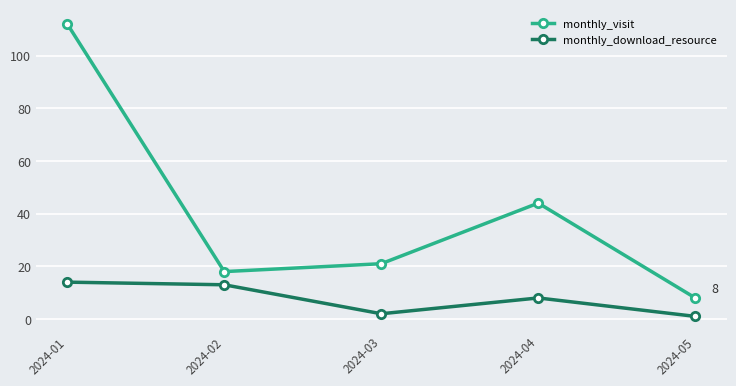

Reading left to right, list all the values displayed in this chart.

monthly_visit: 2024-01=112	2024-02=18	2024-03=21	2024-04=44	2024-05=8
monthly_download_resource: 2024-01=14	2024-02=13	2024-03=2	2024-04=8	2024-05=1